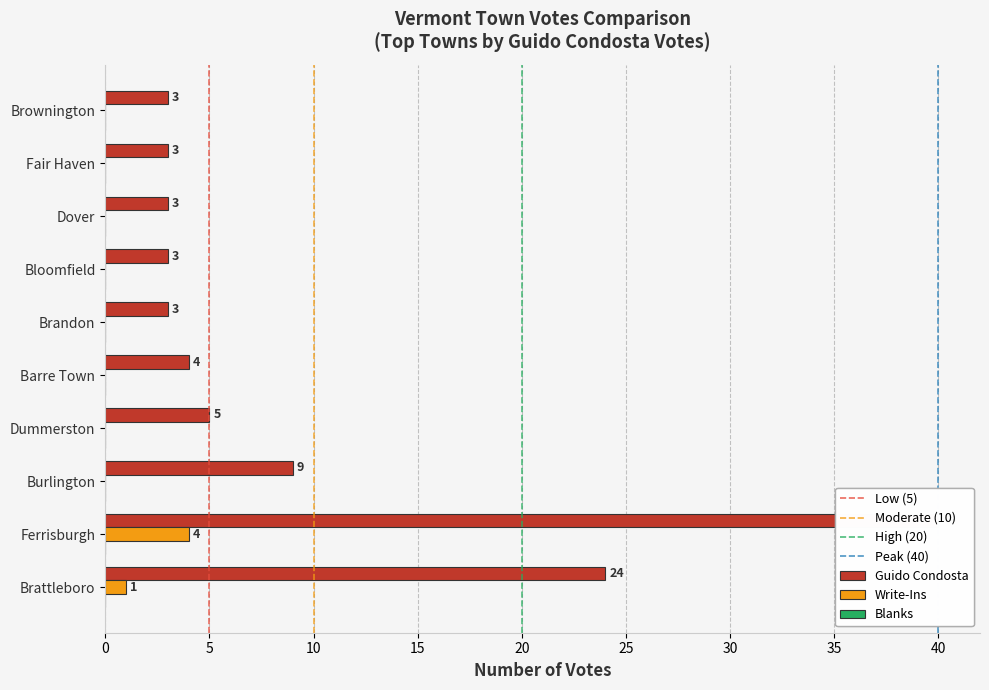

What position from the right is Dover?

3